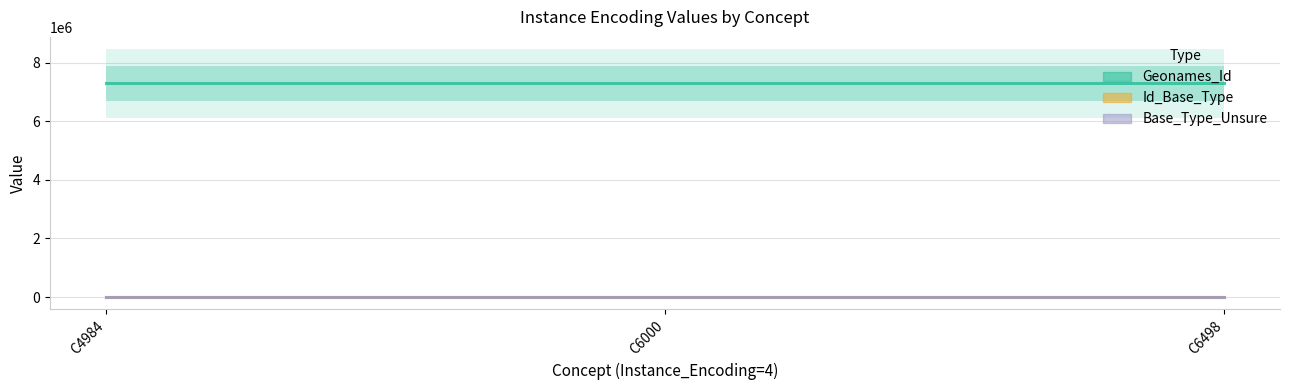

How many data points does each series have?

3